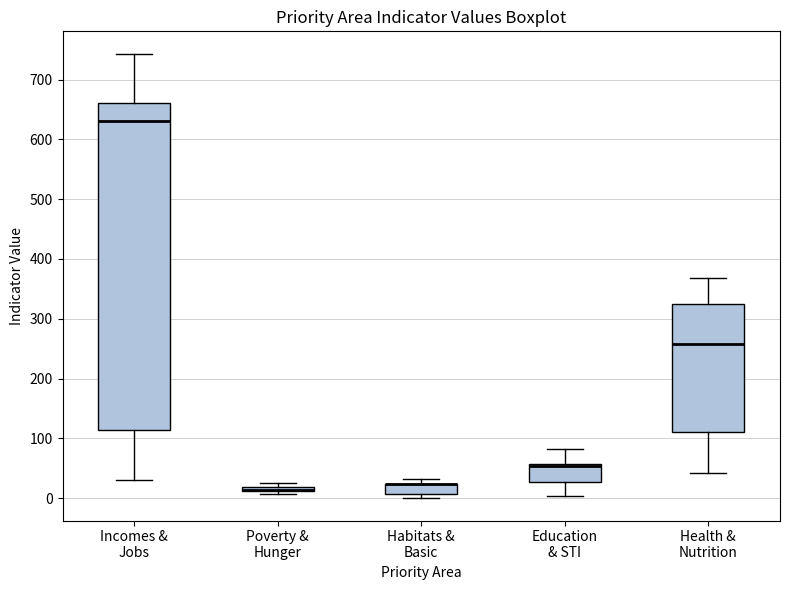

Comparing the boxes themselves (not the whiskers), which one is the tallest?

Incomes & Jobs